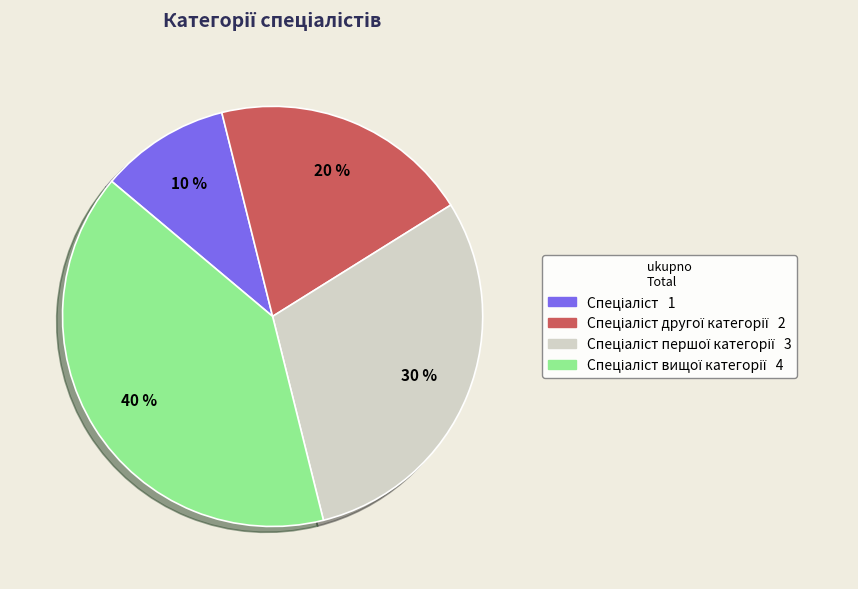

To the nearest percent, what is the difference between the largest and smallest slice percentages?

30%